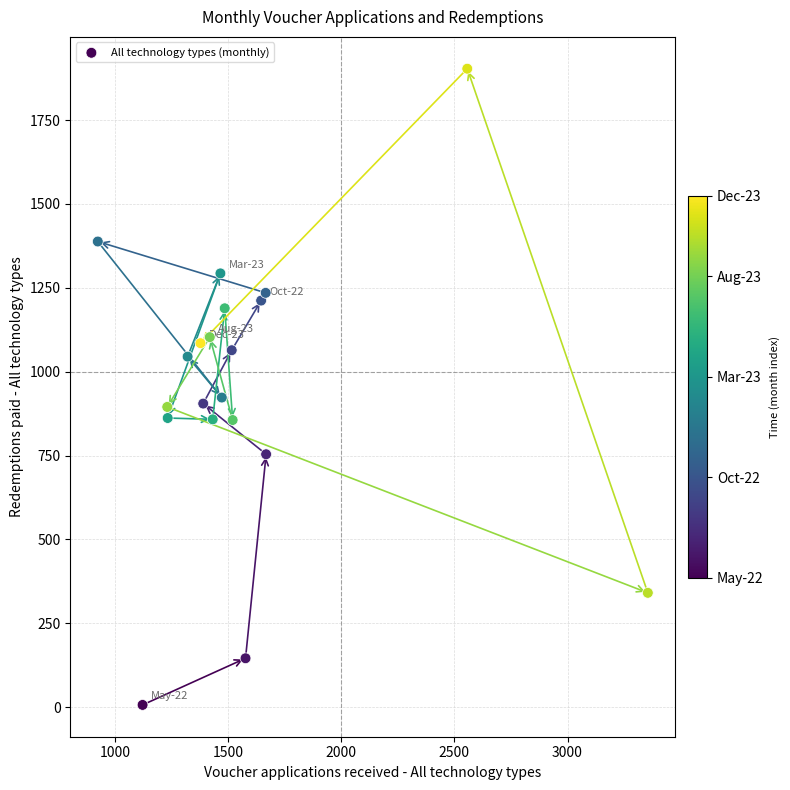

What is the range of X values (max minus min)?

2431